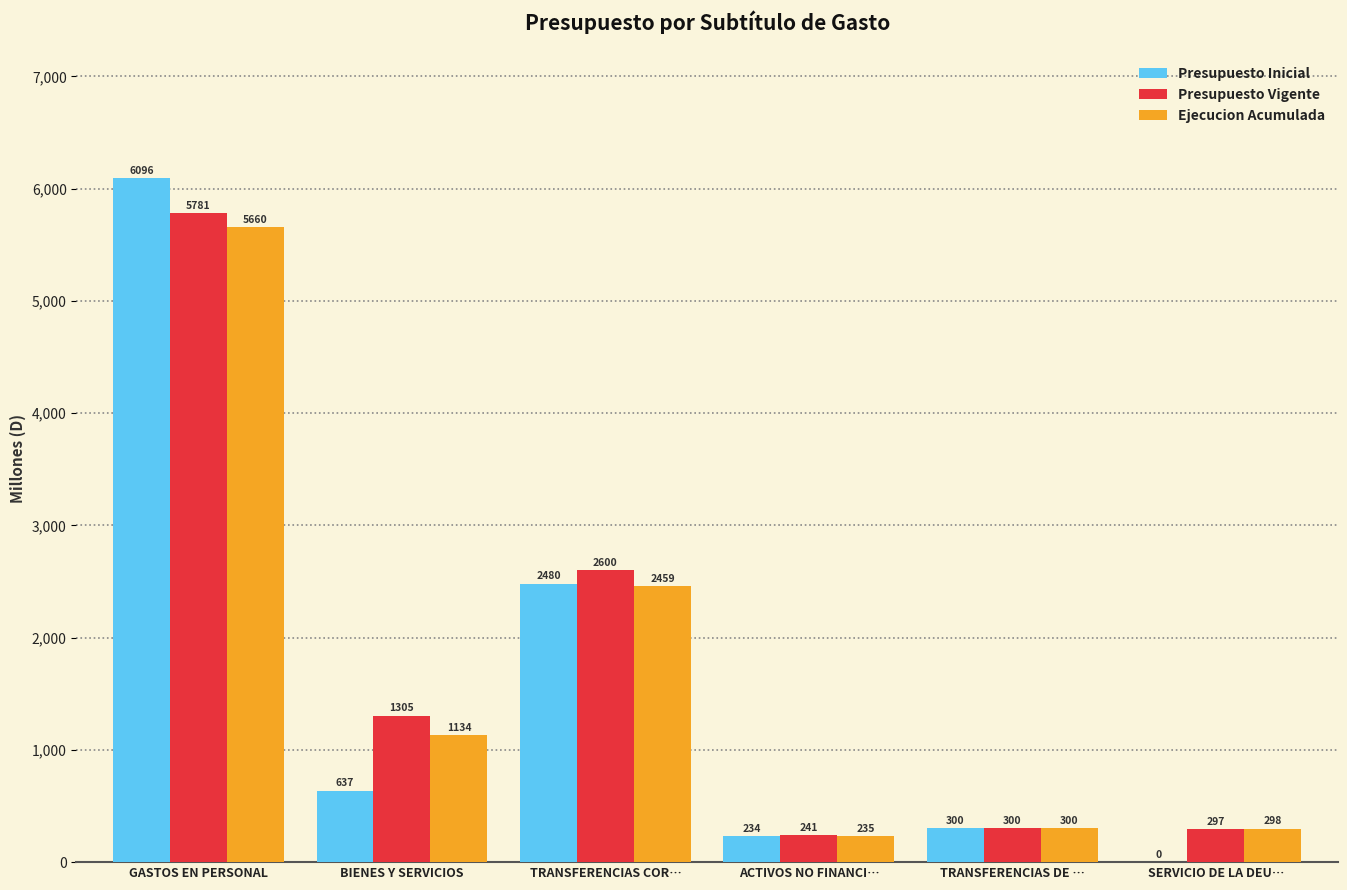

At which label does Presupuesto Vigente first exceed 1305?

GASTOS EN PERSONAL